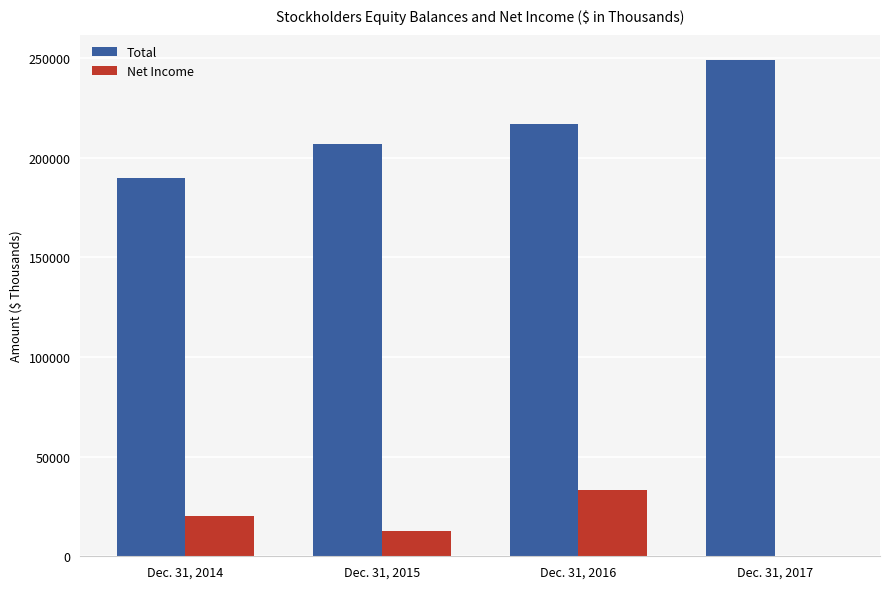

Which series has the largest total across all categories?

Total